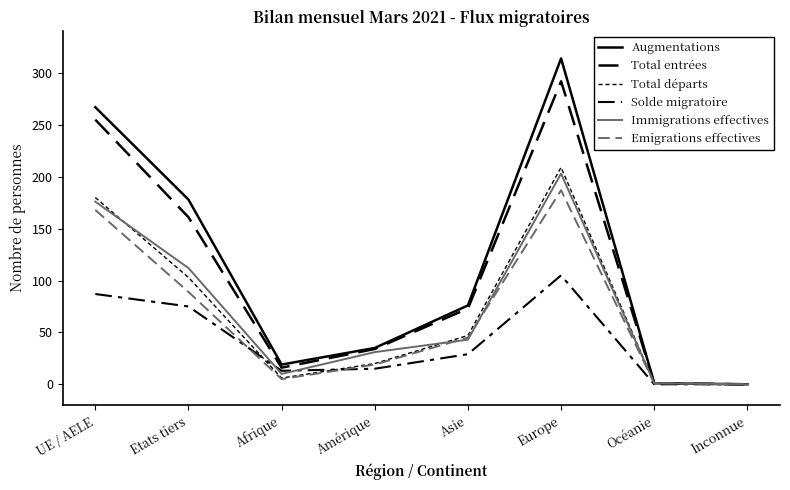

Which series has the largest range (max minus min)?

Augmentations